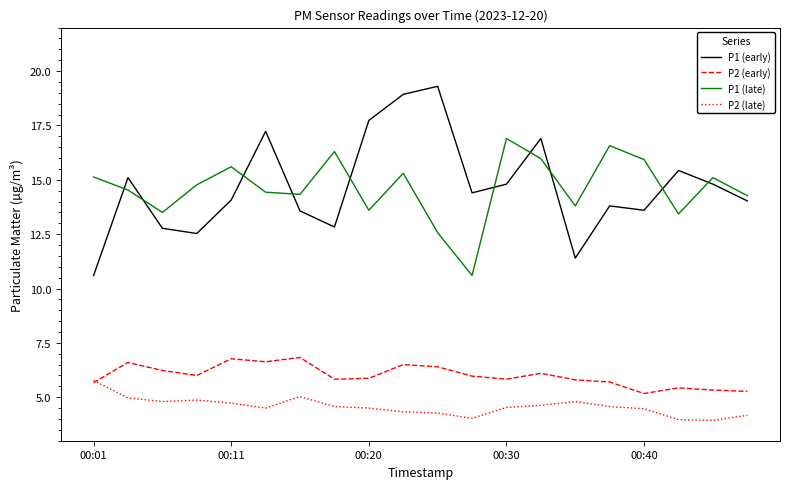

True or false: P1 (late) and P2 (late) cross at least once.

False